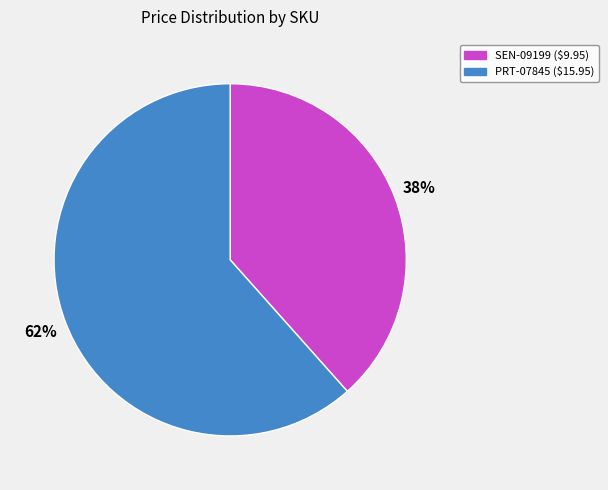

Which category accounts for the majority?

PRT-07845